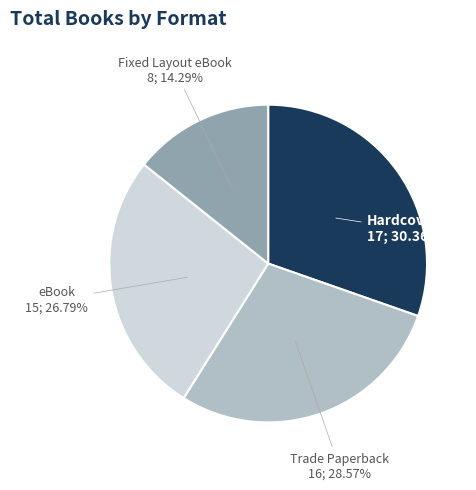

Is there a majority slice in this chart?

No